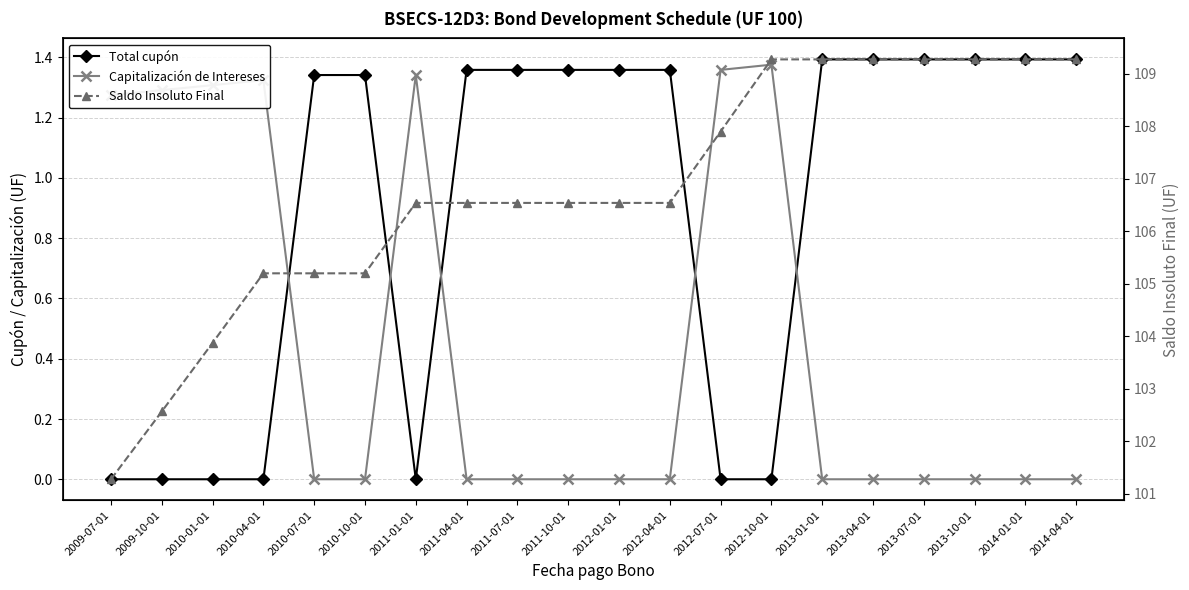

The Total cupón series shows 0.3 at 2012-01-01. True or false?

False